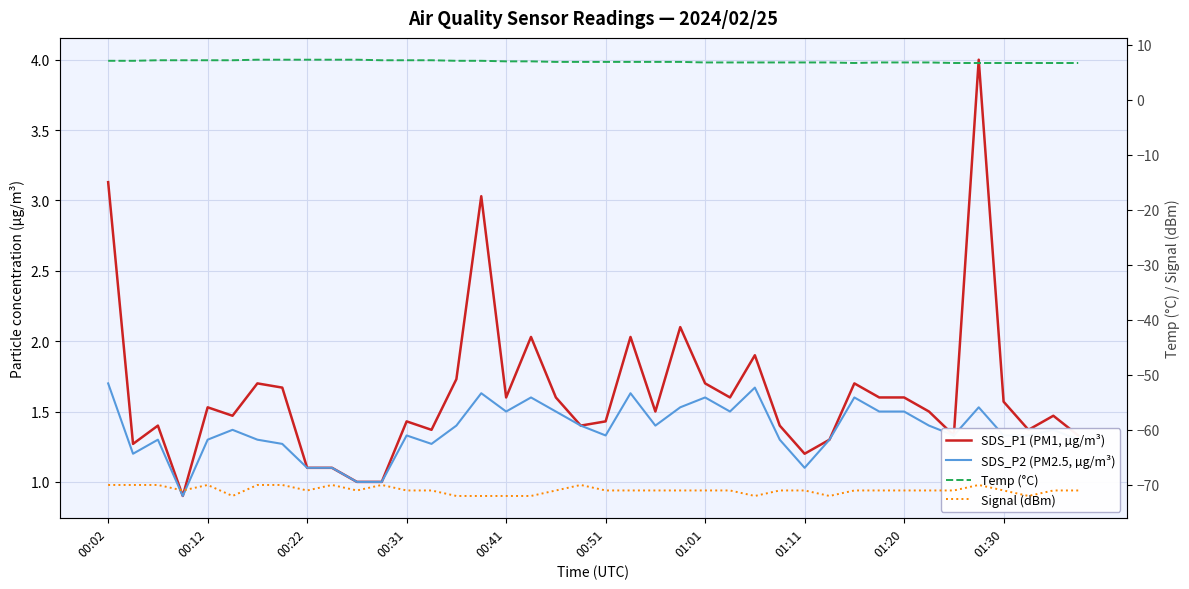

Which category has the highest value in the SDS_P2 (PM2.5, µg/m³) series?

00:02